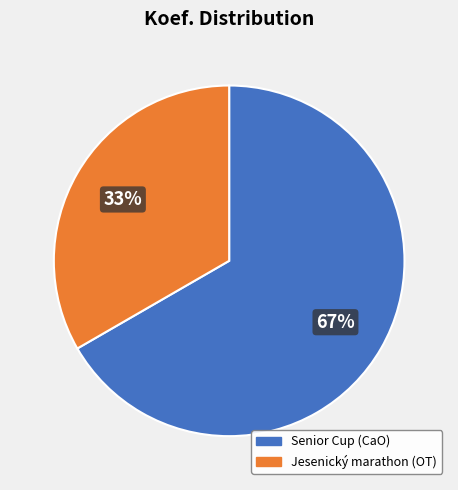

Is there any slice that represents more than half of the pie?

Yes